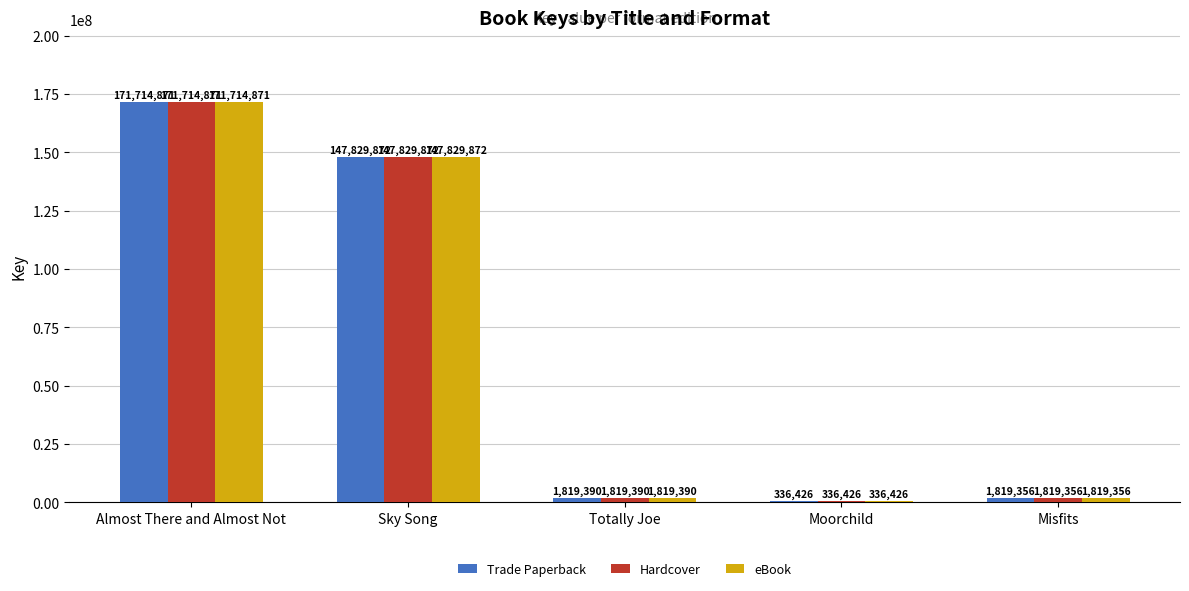

The value of Trade Paperback at Moorchild is 336426. True or false?

True